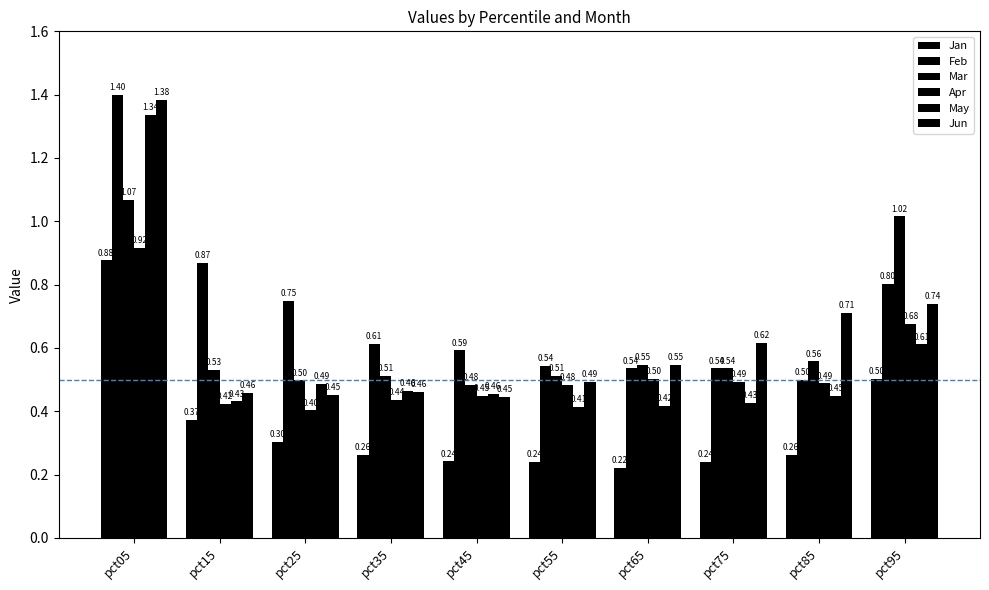

What is the difference between the highest and lowest values at pct45?

0.4